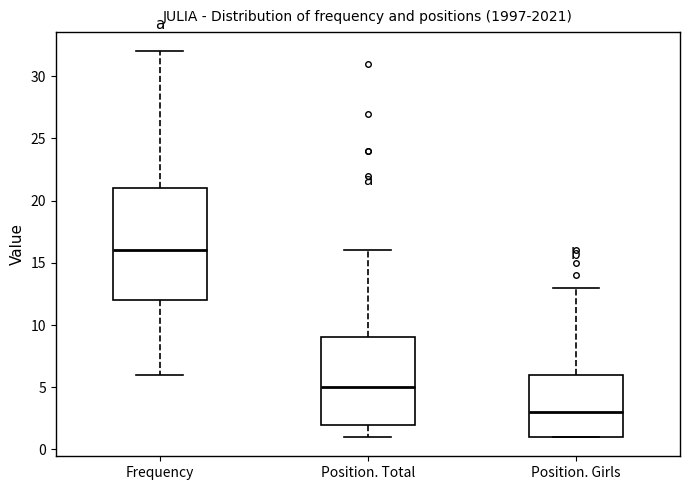

Reading left to right, read every box against the y-axis: the position of its median line, the range the box covers, and the ends of its whiskers. The values are not printed on the chart, so give them approximately, as read against the axis.

Frequency: median 16, box 12 to 21, whiskers 6 to 32
Position. Total: median 5, box 2 to 9, whiskers 1 to 16
Position. Girls: median 3, box 1 to 6, whiskers 1 to 13